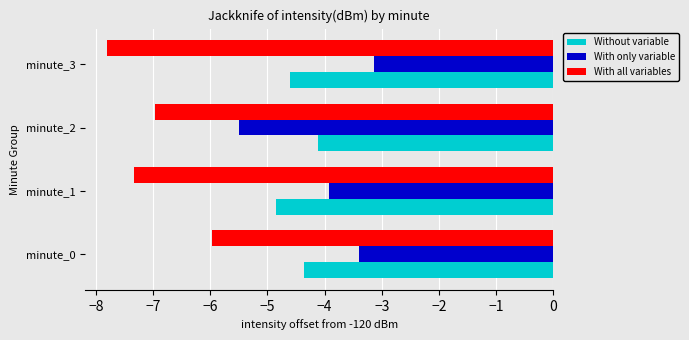

What is the smallest value displayed?

-7.8